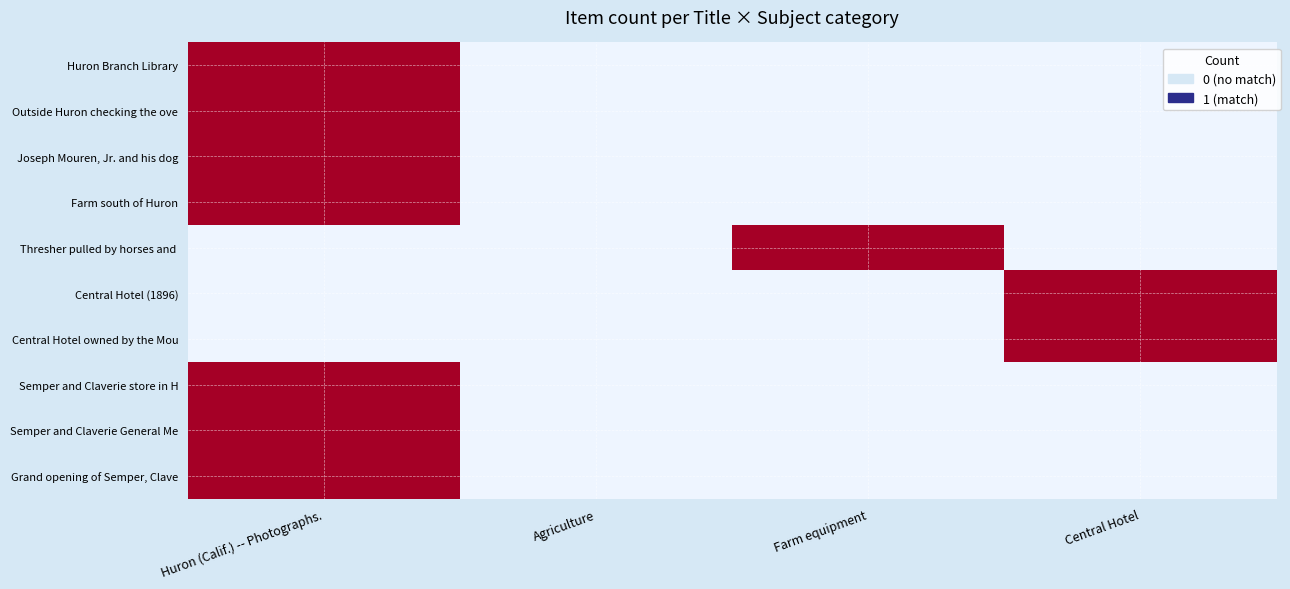

How many data points does each series have?

4